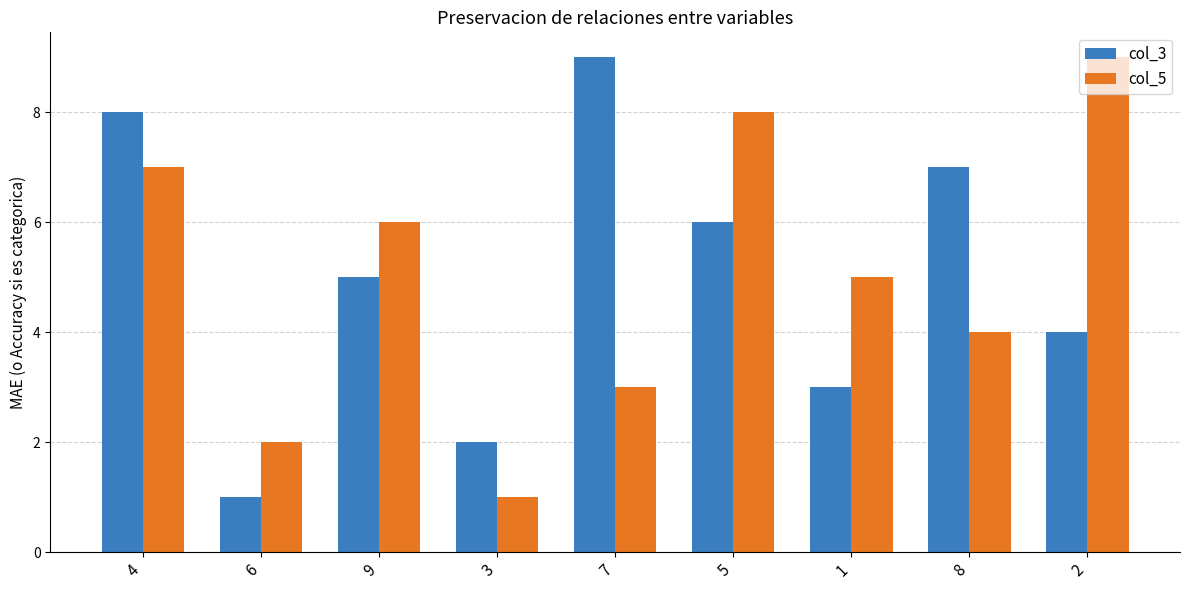

At 8, list the series in order from smallest to largest.

col_5, col_3